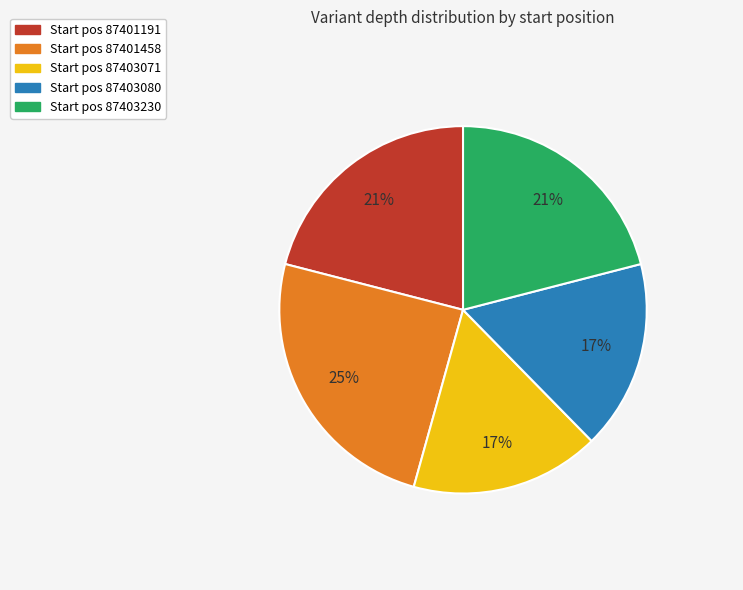

Is there a majority slice in this chart?

No